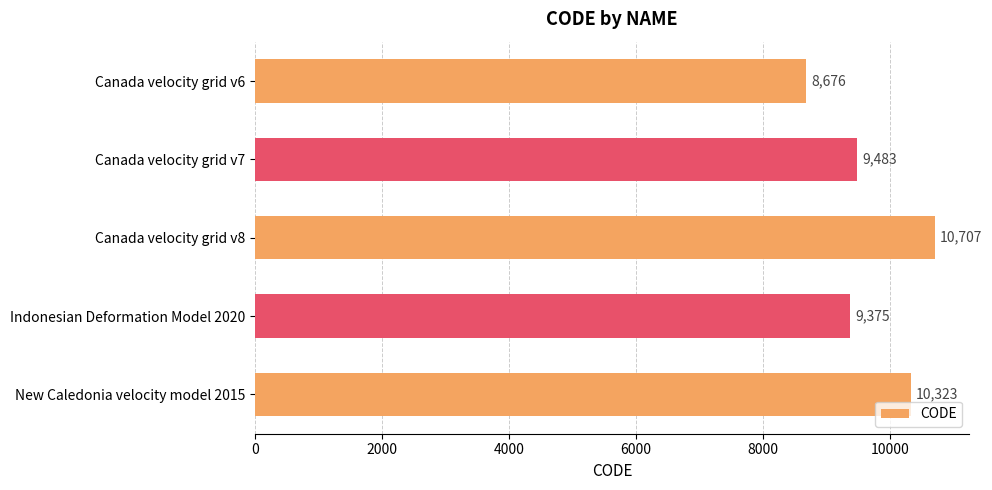

List the labels in order of value, largest first.

Canada velocity grid v8, New Caledonia velocity model 2015, Canada velocity grid v7, Indonesian Deformation Model 2020, Canada velocity grid v6